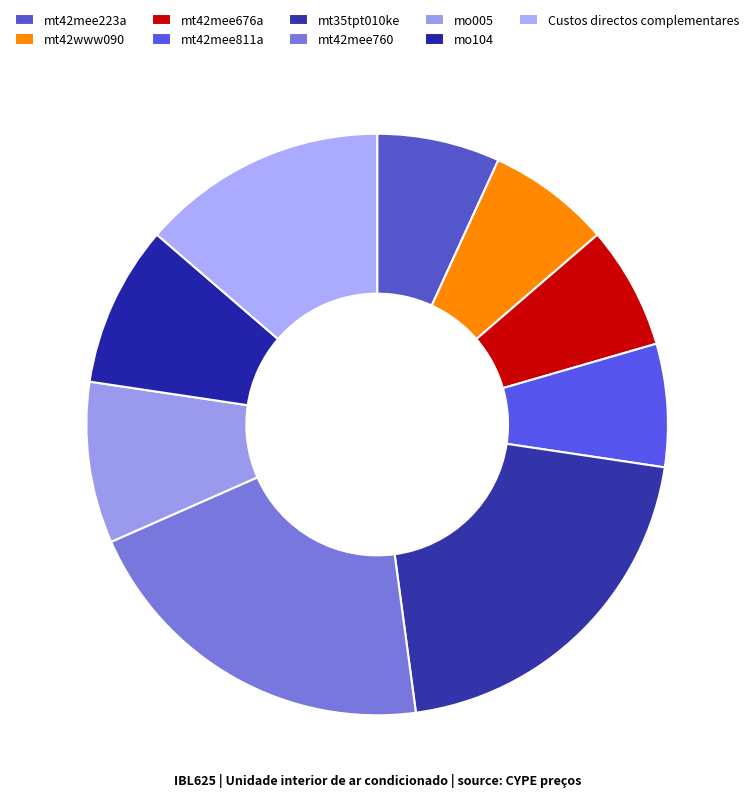

Count the number of slices in the pie.

9